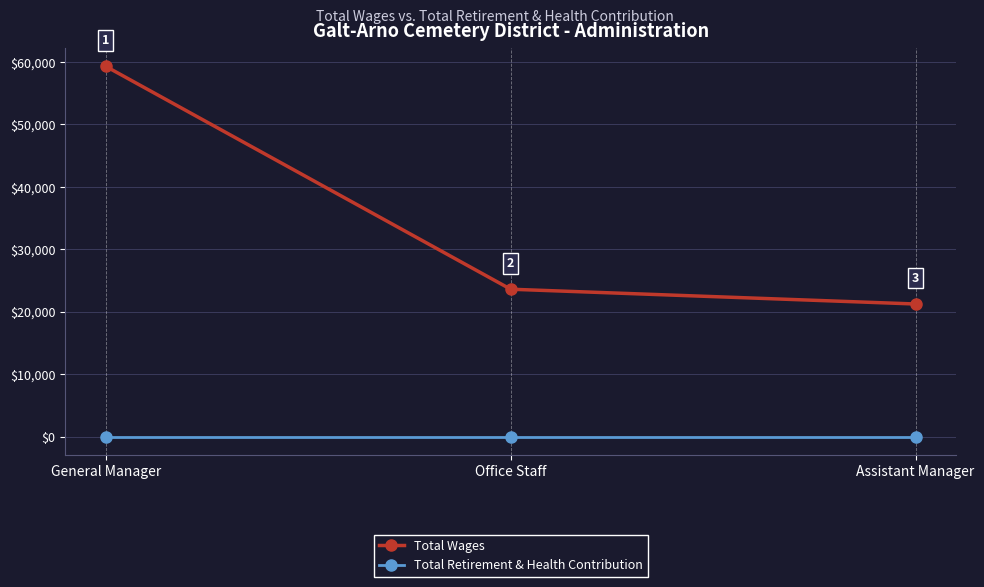

At which category is the sum across all series the highest?

General Manager